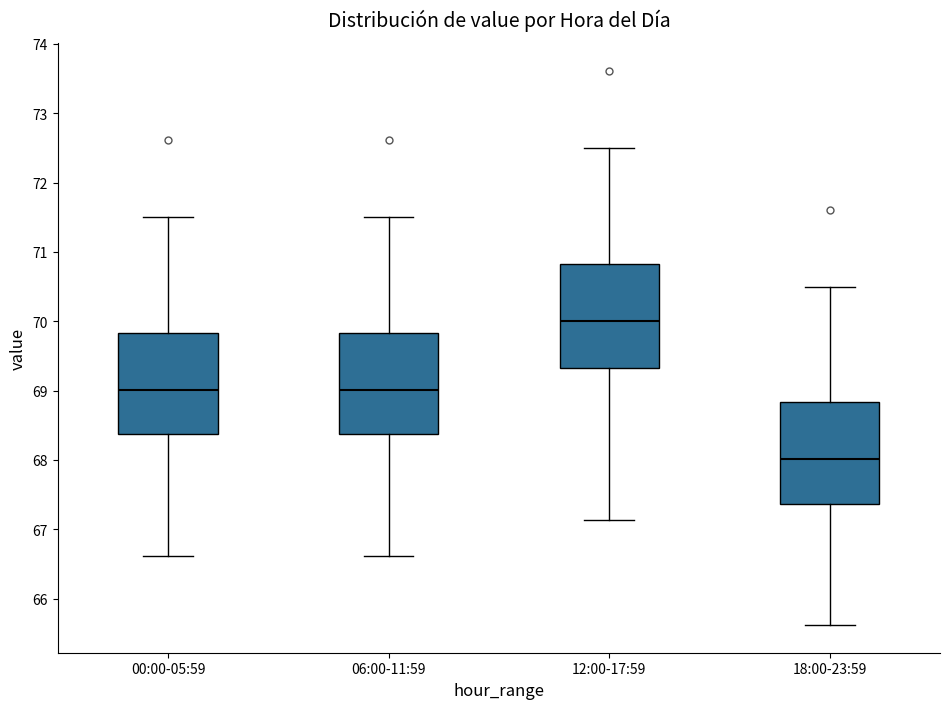

Reading left to right, read every box against the y-axis: the position of its median line, the range the box covers, and the ends of its whiskers. The values are not printed on the chart, so give them approximately, as read against the axis.

00:00-05:59: median 69.0, box 68.4 to 69.8, whiskers 66.6 to 71.5
06:00-11:59: median 69.0, box 68.4 to 69.8, whiskers 66.6 to 71.5
12:00-17:59: median 70.0, box 69.3 to 70.8, whiskers 67.1 to 72.5
18:00-23:59: median 68.0, box 67.4 to 68.8, whiskers 65.6 to 70.5